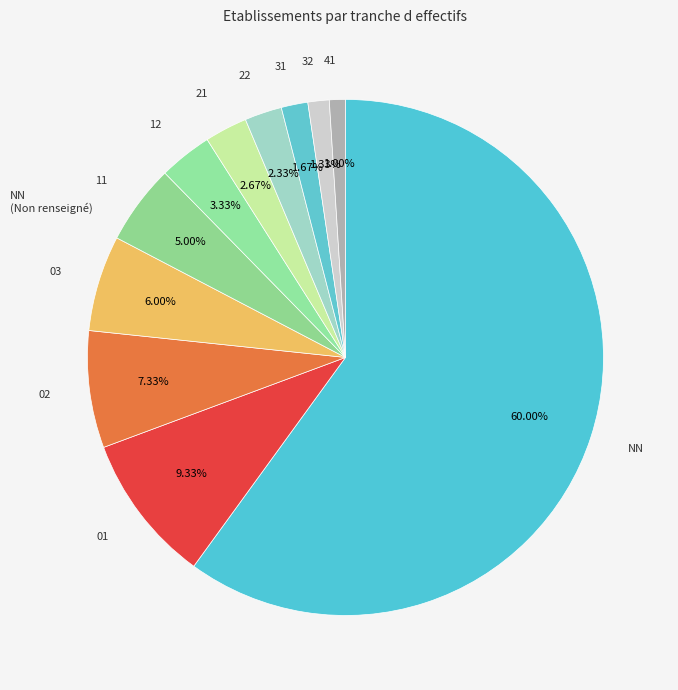

How many segments does this pie chart have?

11